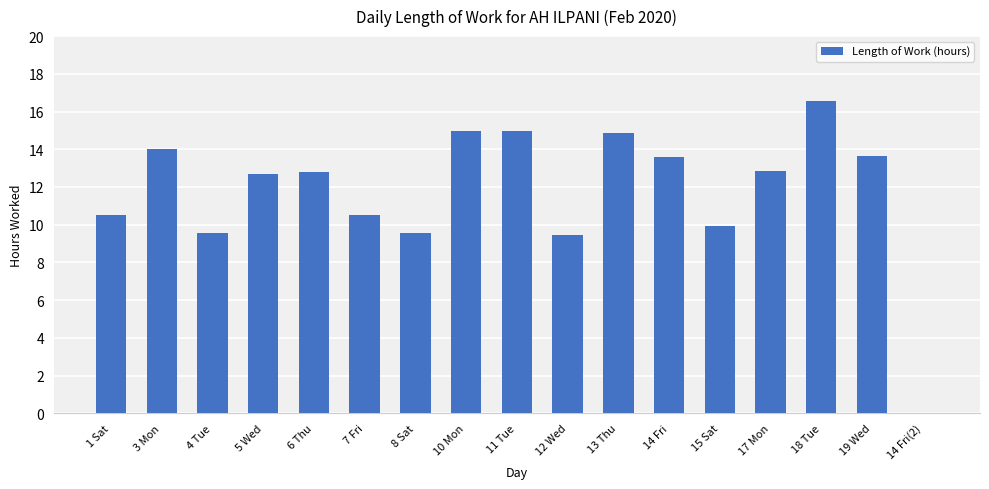

What is the average value?

11.8